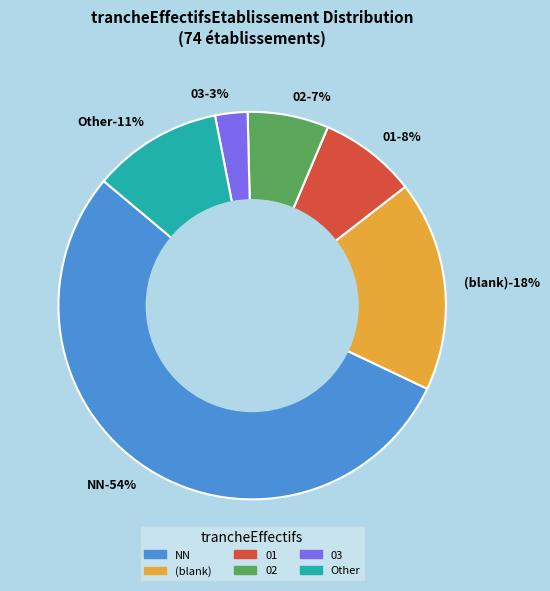

Is there a majority slice in this chart?

Yes